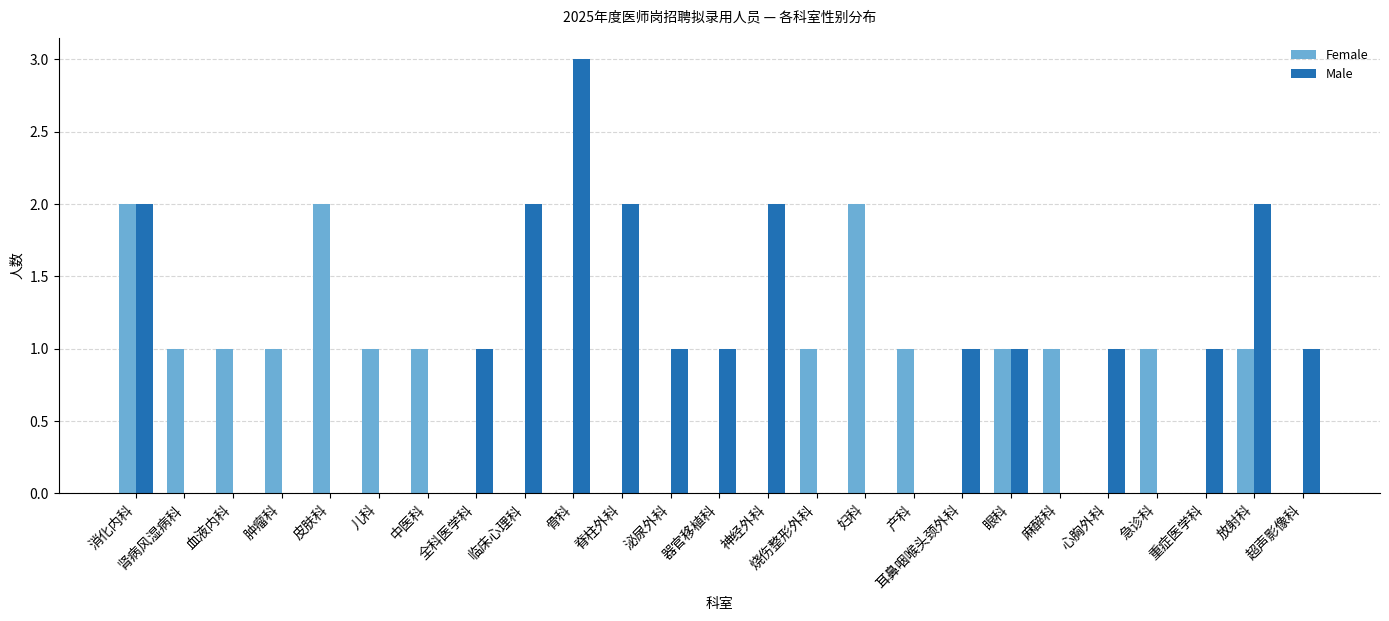

Reading left to right, list all the values displayed in this chart.

Female: 消化内科=2	肾病风湿病科=1	血液内科=1	肿瘤科=1	皮肤科=2	儿科=1	中医科=1	全科医学科=0	临床心理科=0	骨科=0	脊柱外科=0	泌尿外科=0	器官移植科=0	神经外科=0	烧伤整形外科=1	妇科=2	产科=1	耳鼻咽喉头颈外科=0	眼科=1	麻醉科=1	心胸外科=0	急诊科=1	重症医学科=0	放射科=1	超声影像科=0
Male: 消化内科=2	肾病风湿病科=0	血液内科=0	肿瘤科=0	皮肤科=0	儿科=0	中医科=0	全科医学科=1	临床心理科=2	骨科=3	脊柱外科=2	泌尿外科=1	器官移植科=1	神经外科=2	烧伤整形外科=0	妇科=0	产科=0	耳鼻咽喉头颈外科=1	眼科=1	麻醉科=0	心胸外科=1	急诊科=0	重症医学科=1	放射科=2	超声影像科=1